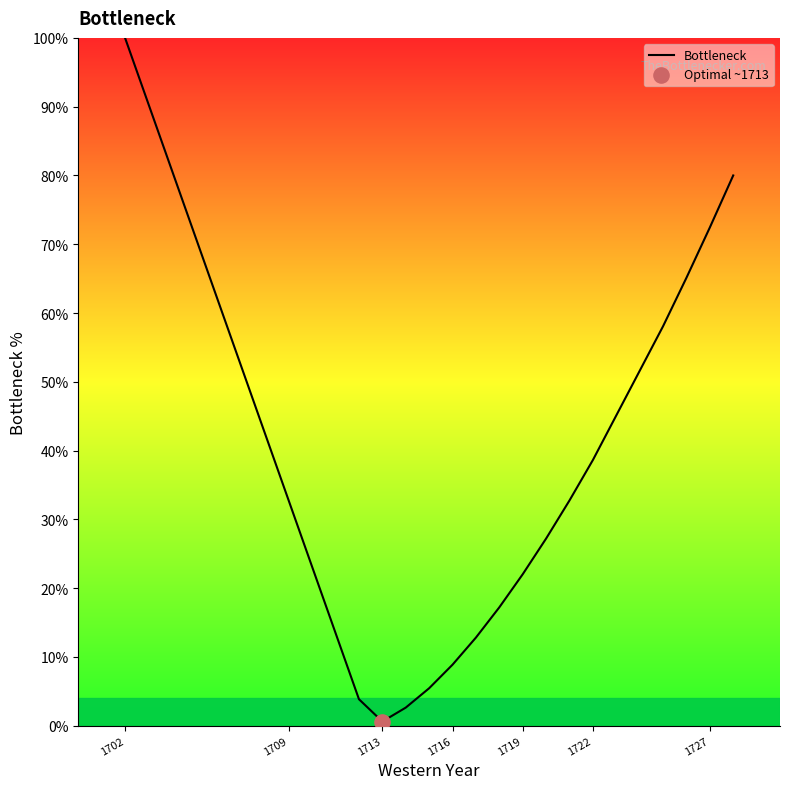

Does the chart have visible grid lines?

No